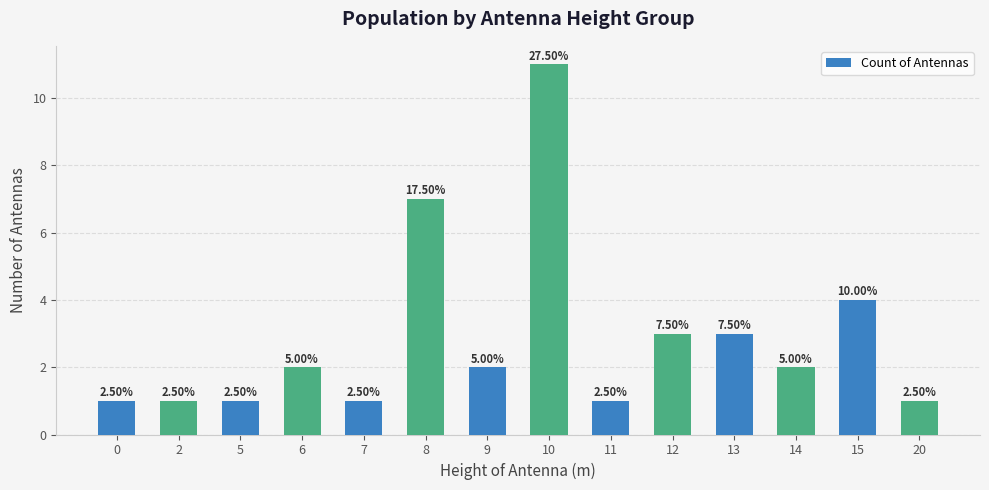

What is the difference between the maximum and minimum values?

10